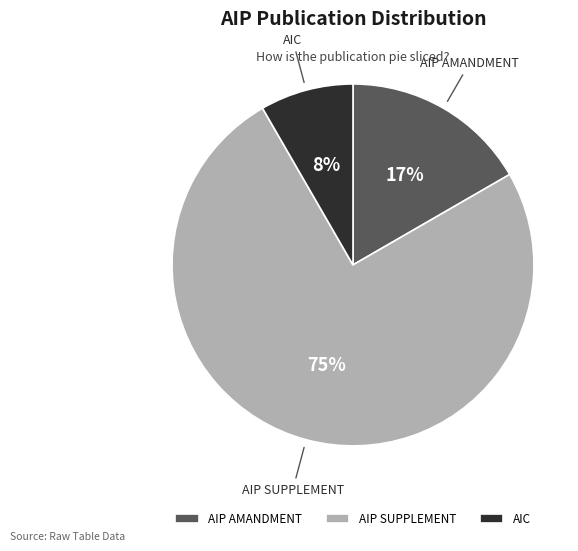

Rank the categories by value from highest to lowest.

AIP SUPPLEMENT, AIP AMANDMENT, AIC